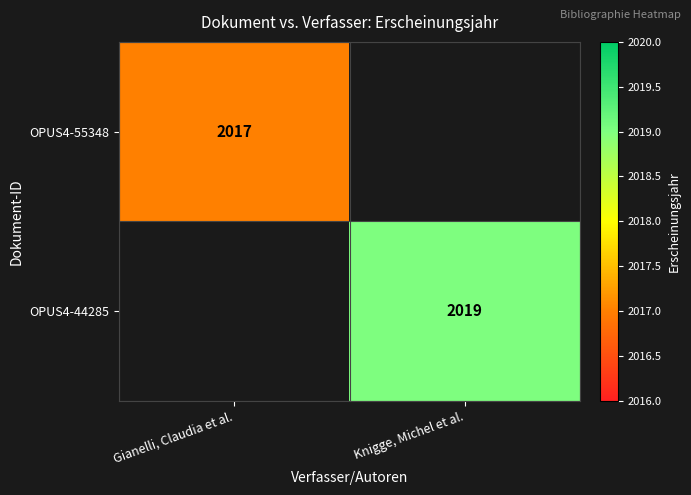

Is it true that OPUS4-44285 equals 2019 at Knigge, Michel et al.?

True